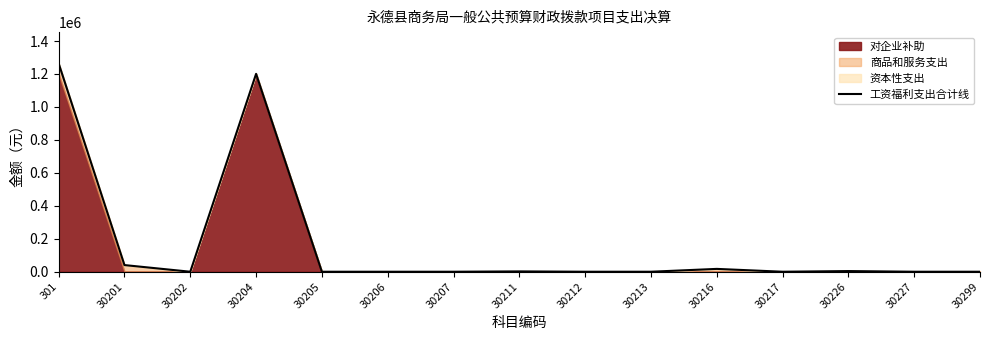

List the labels in order of value, smallest first.

30202, 30205, 30206, 30207, 30212, 30213, 30217, 30227, 30299, 30211, 30226, 30216, 30201, 30204, 301